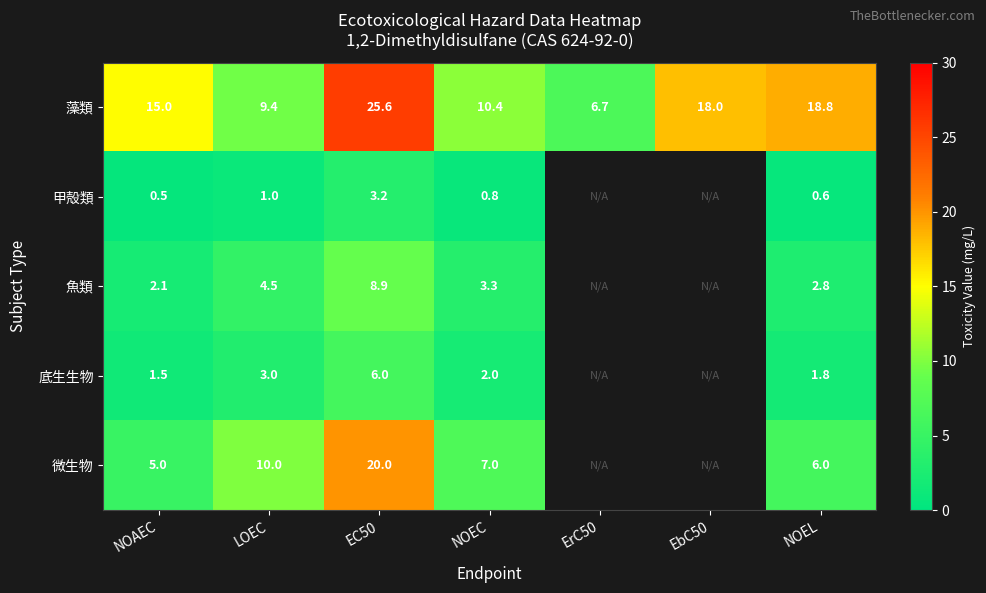

Is it true that 藻類 equals 3.9 at ErC50?

False